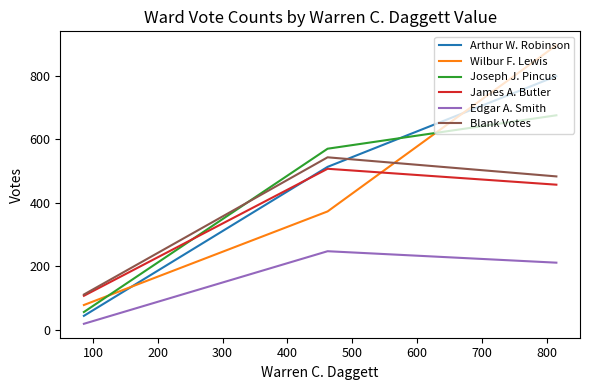

Which series has the widest spread of values?

Wilbur F. Lewis